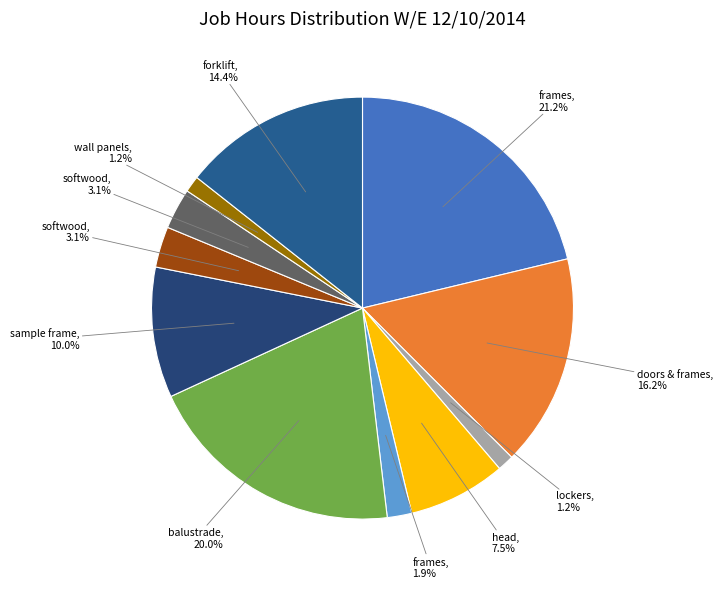

How many segments does this pie chart have?

11